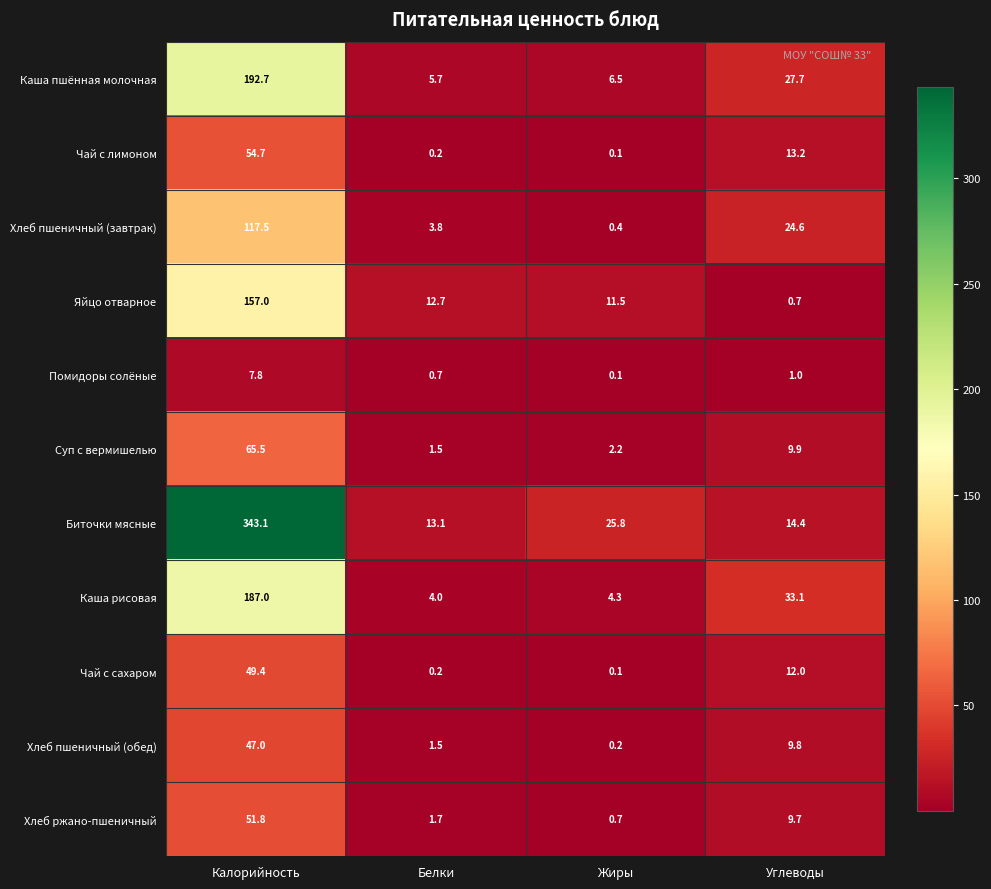

List the series in order of their peak value, lowest first.

Помидоры солёные, Хлеб пшеничный (обед), Чай с сахаром, Хлеб ржано-пшеничный, Чай с лимоном, Суп с вермишелью, Хлеб пшеничный (завтрак), Яйцо отварное, Каша рисовая, Каша пшённая молочная, Биточки мясные